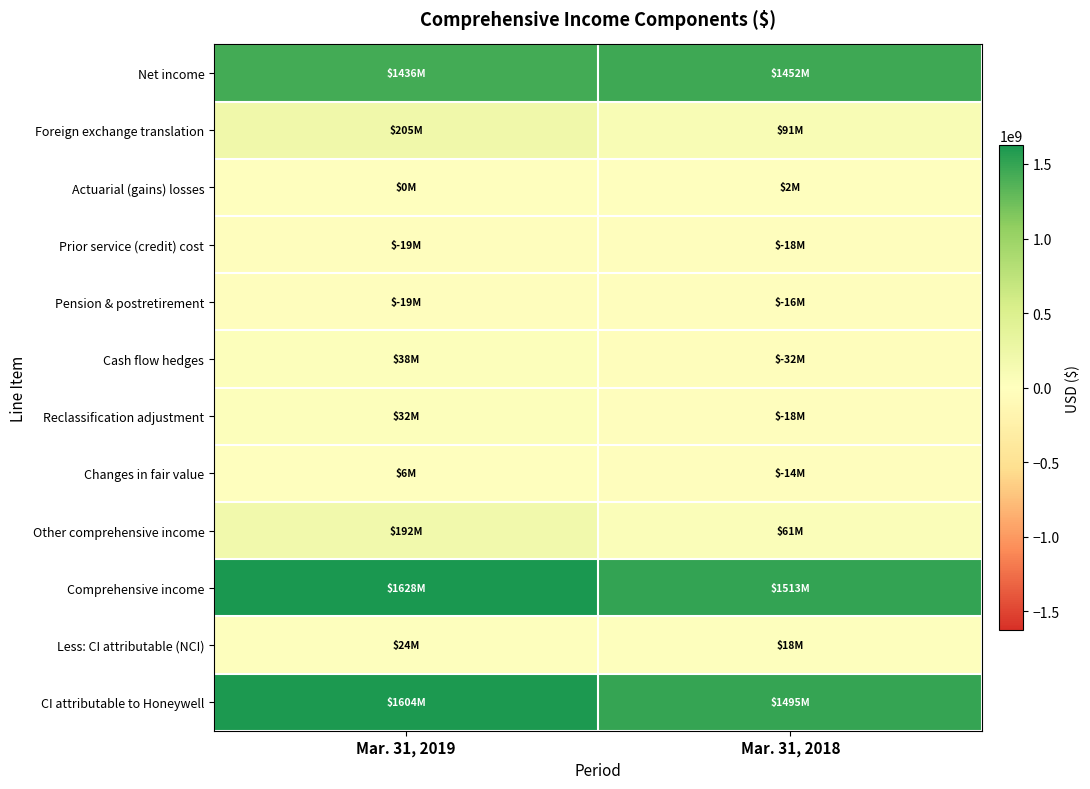

Reading left to right, transcribe all the data shown in this chart.

Net income: Mar. 31, 2019=1436000000	Mar. 31, 2018=1452000000
Foreign exchange translation: Mar. 31, 2019=205000000	Mar. 31, 2018=91000000
Actuarial (gains) losses: Mar. 31, 2019=0	Mar. 31, 2018=2000000
Prior service (credit) cost: Mar. 31, 2019=-19000000	Mar. 31, 2018=-18000000
Pension & postretirement: Mar. 31, 2019=-19000000	Mar. 31, 2018=-16000000
Cash flow hedges: Mar. 31, 2019=38000000	Mar. 31, 2018=-32000000
Reclassification adjustment: Mar. 31, 2019=32000000	Mar. 31, 2018=-18000000
Changes in fair value: Mar. 31, 2019=6000000	Mar. 31, 2018=-14000000
Other comprehensive income: Mar. 31, 2019=192000000	Mar. 31, 2018=61000000
Comprehensive income: Mar. 31, 2019=1628000000	Mar. 31, 2018=1513000000
Less: CI attributable (NCI): Mar. 31, 2019=24000000	Mar. 31, 2018=18000000
CI attributable to Honeywell: Mar. 31, 2019=1604000000	Mar. 31, 2018=1495000000